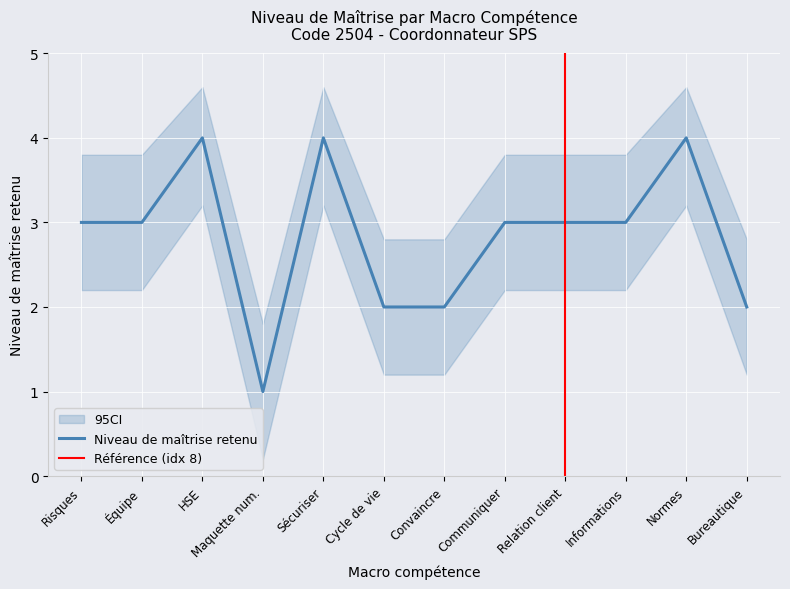

True or false: Niveau de maîtrise retenu has a value of 3 at Cycle de vie.

False